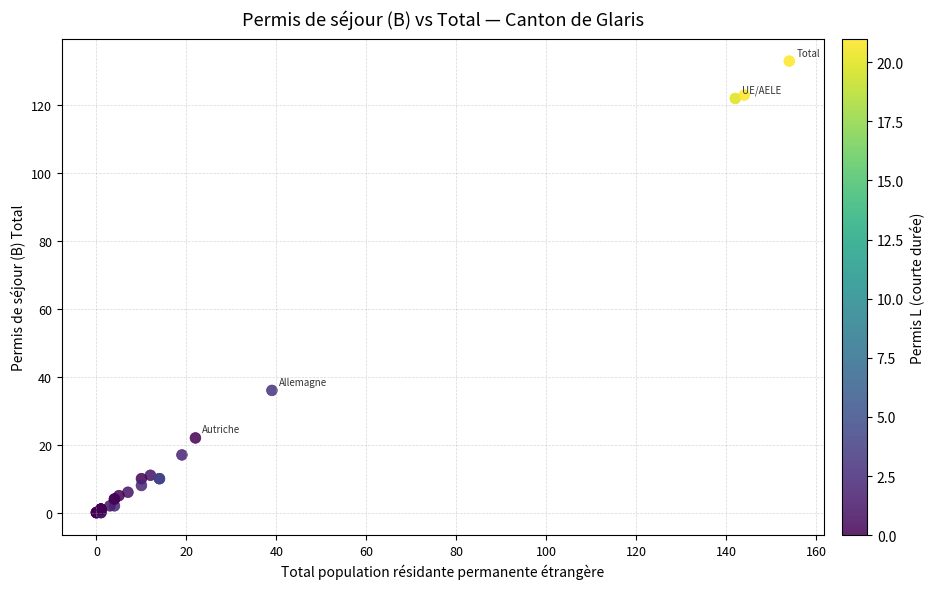

What Y value in the scatter plot is closest to 66?

36